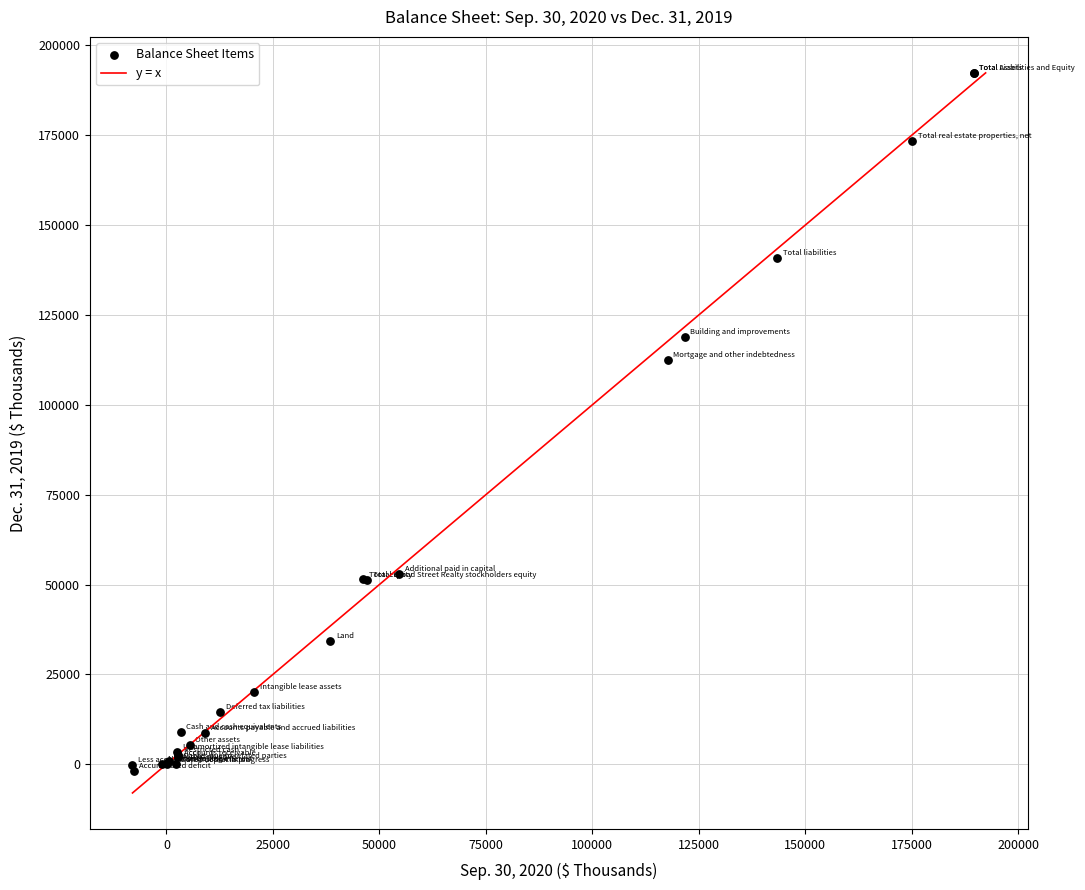

What Y value in the scatter plot is closest to 95210?

112473